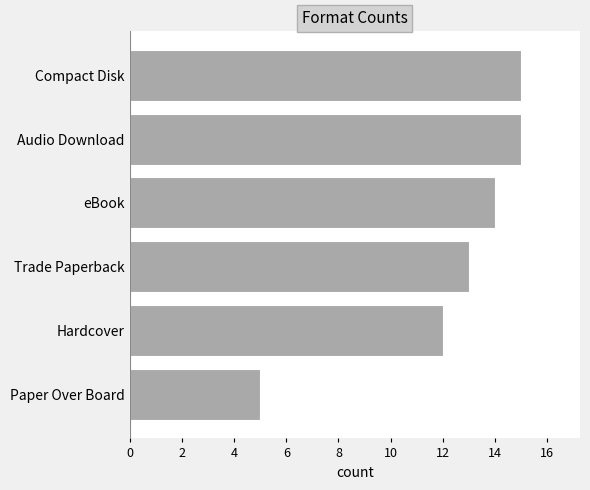

How many bars are there in total?

6